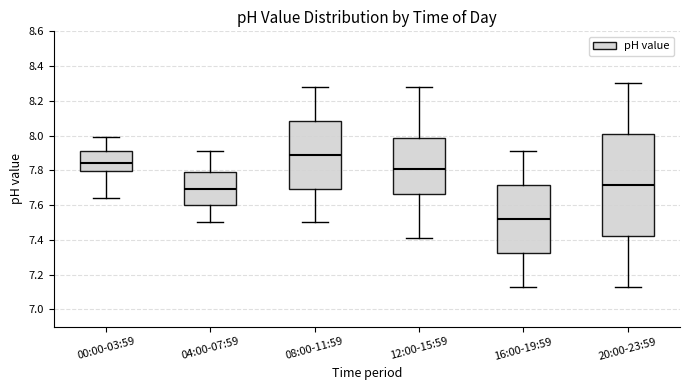

Which box's median line is the lowest?

16:00-19:59